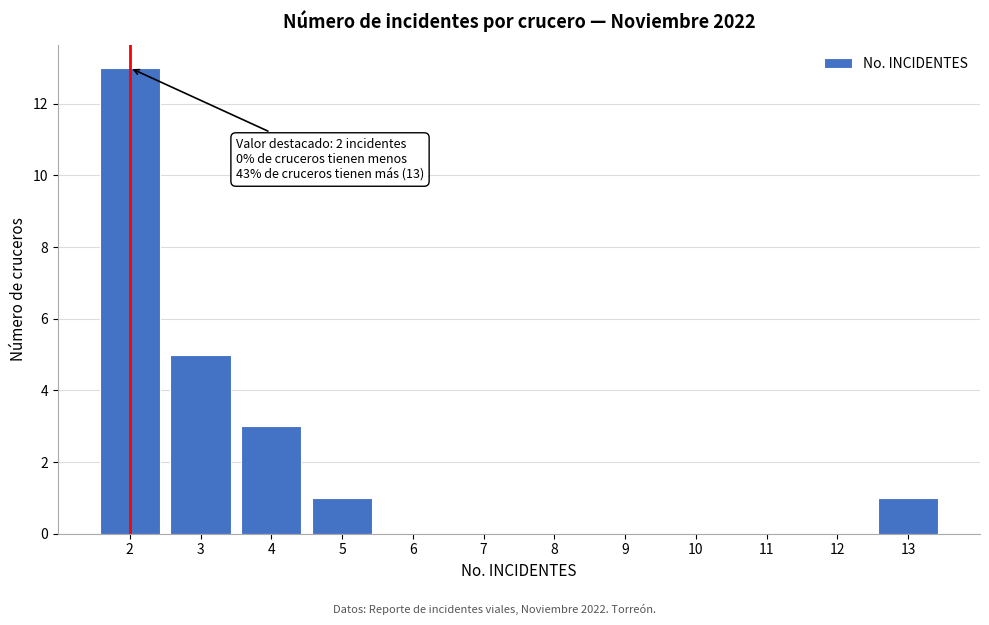

Which range on the x-axis has the tallest bar?

1.5 to 2.5